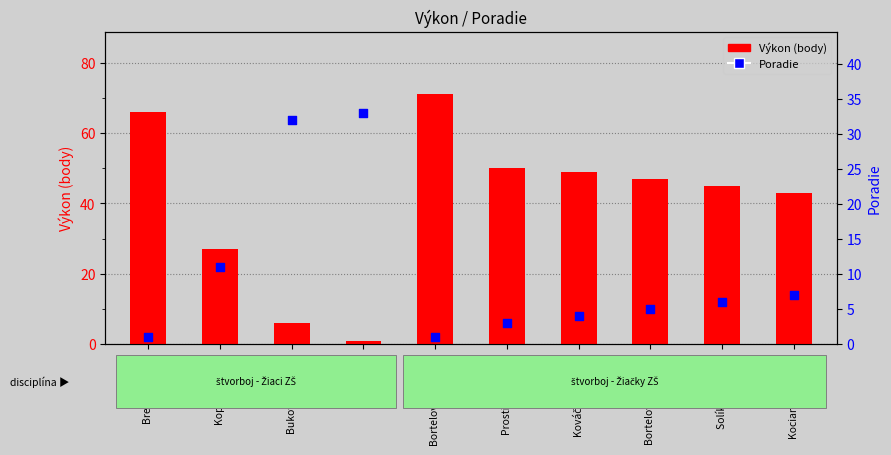

Which series reaches the minimum Y coordinate?

Výkon (body)